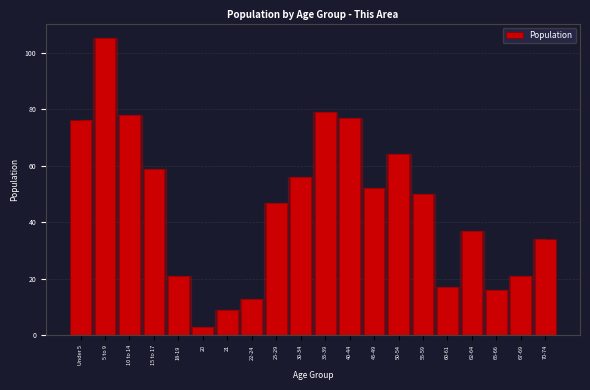

Reading left to right, extract all data points from this chart.

Under 5=76	5 to 9=105	10 to 14=78	15 to 17=59	18-19=21	20=3	21=9	22-24=13	25-29=47	30-34=56	35-39=79	40-44=77	45-49=52	50-54=64	55-59=50	60-61=17	62-64=37	65-66=16	67-69=21	70-74=34